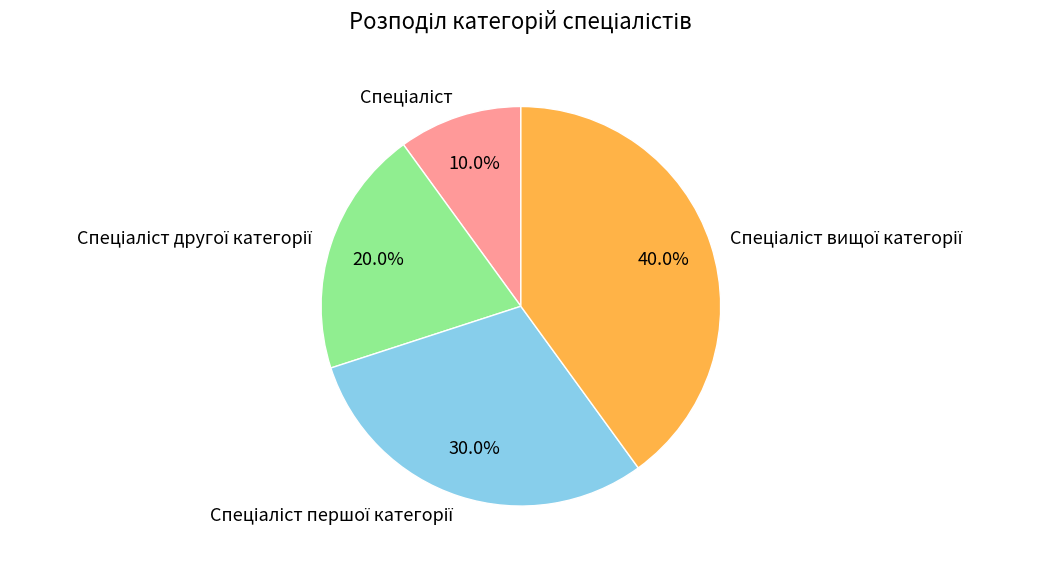

Does any single category account for the majority?

No